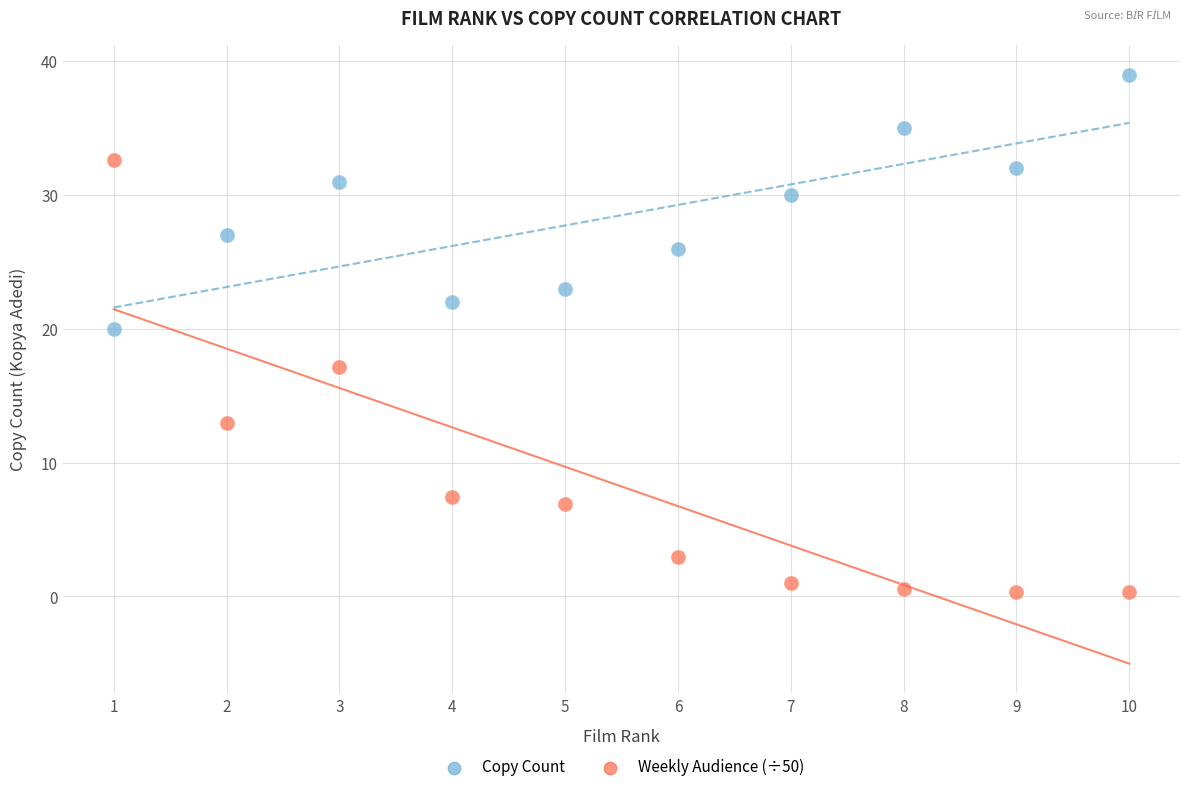

Across all series, what Y value is closest to 19?

20.0